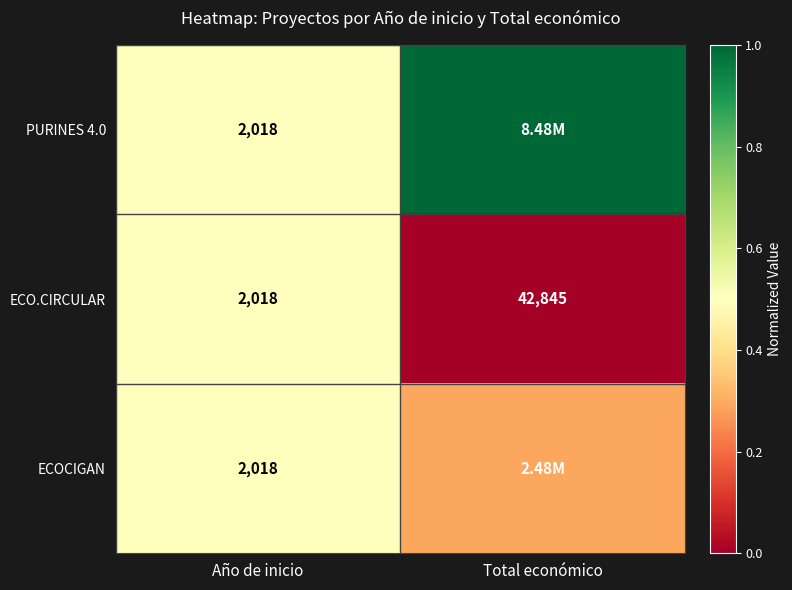

Is the value of ECO.CIRCULAR at Total económico greater than the value of ECOCIGAN at Año de inicio?

Yes